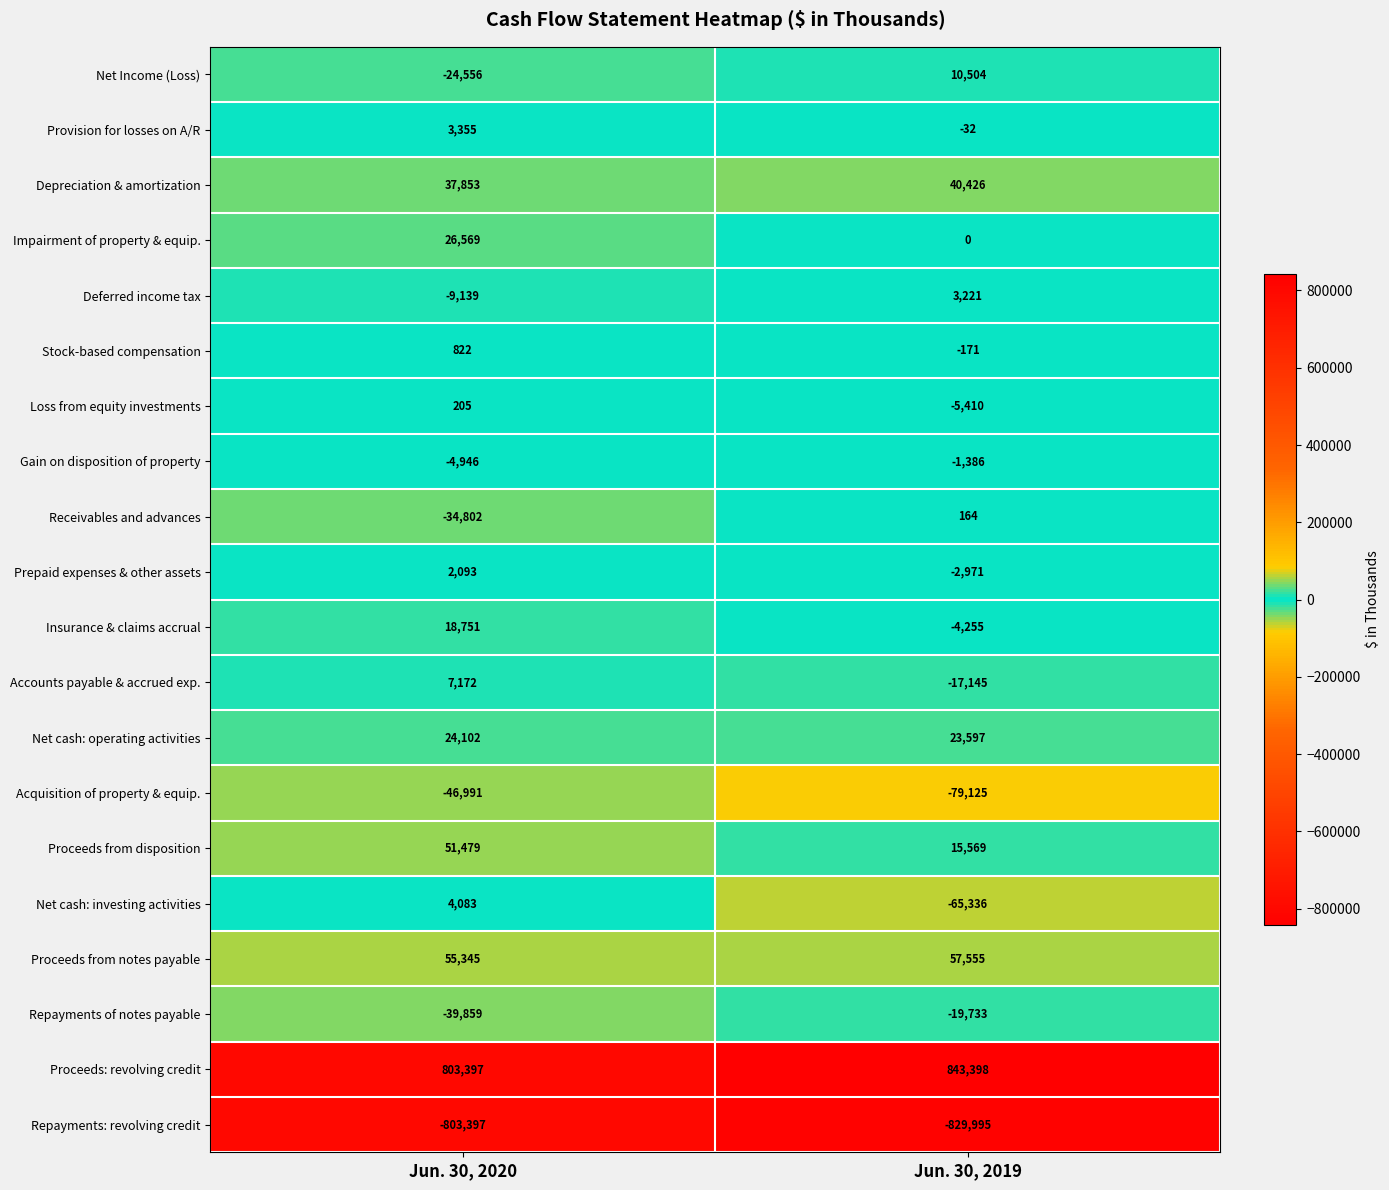

What value does the Deferred income tax series have at Jun. 30, 2019, to the nearest 100?

3200